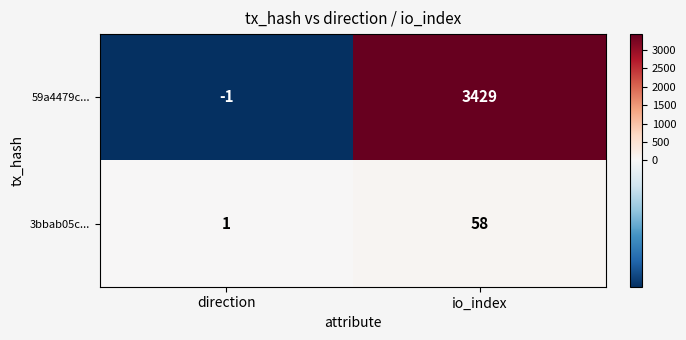

Which series has the largest range (max minus min)?

59a4479c...